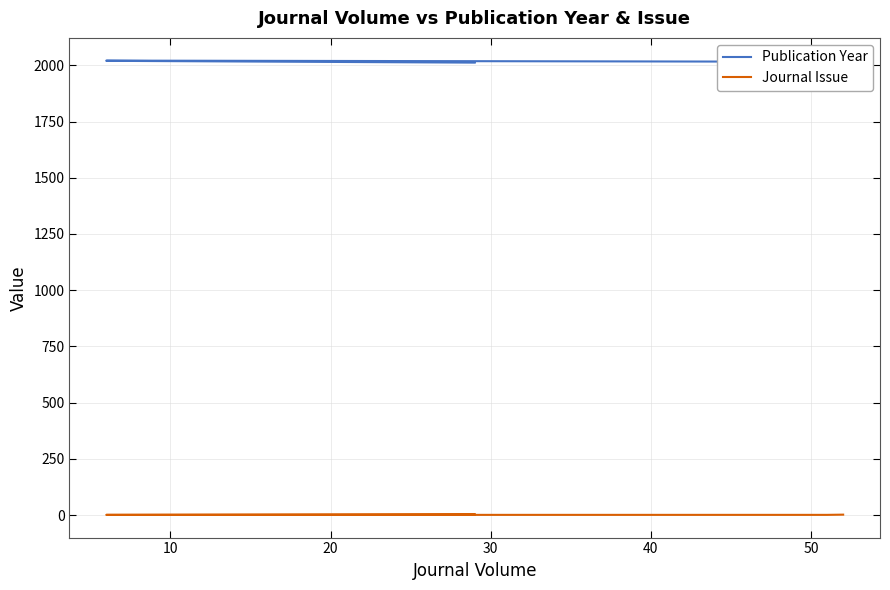

How many Journal Issue values are between 1 and 2?

4